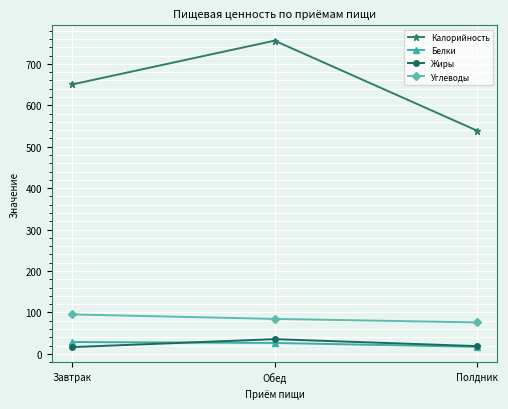

Is it true that Калорийность equals 763.1 at Полдник?

False